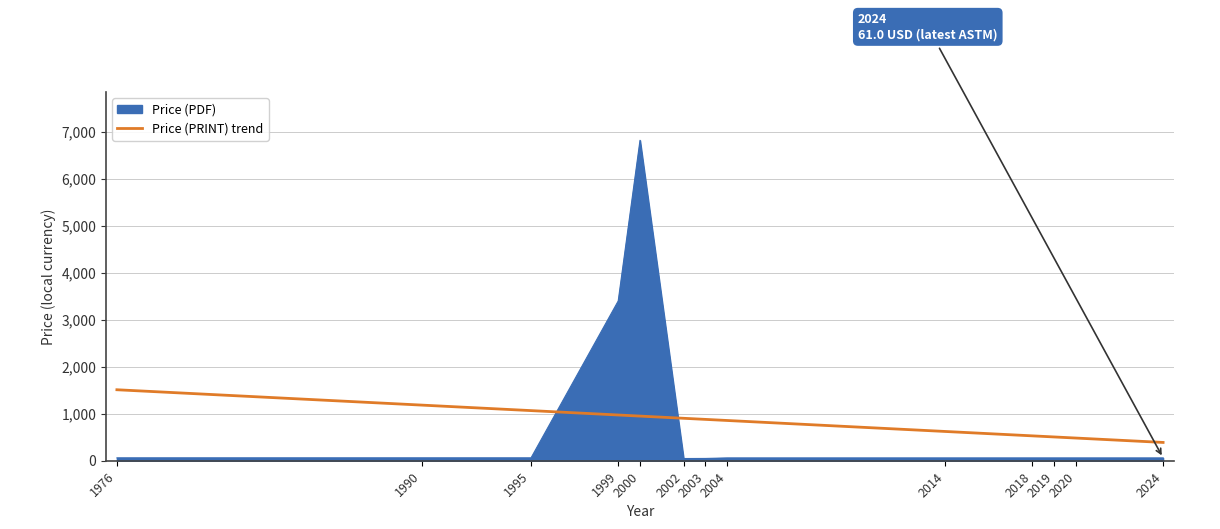

Which series has the widest spread of values?

Price (PDF)